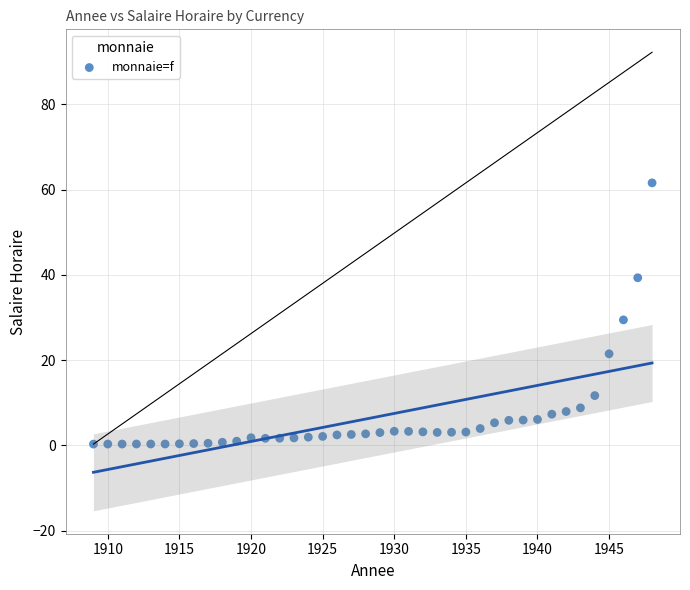

What is the range of Y values (max minus min)?

61.3